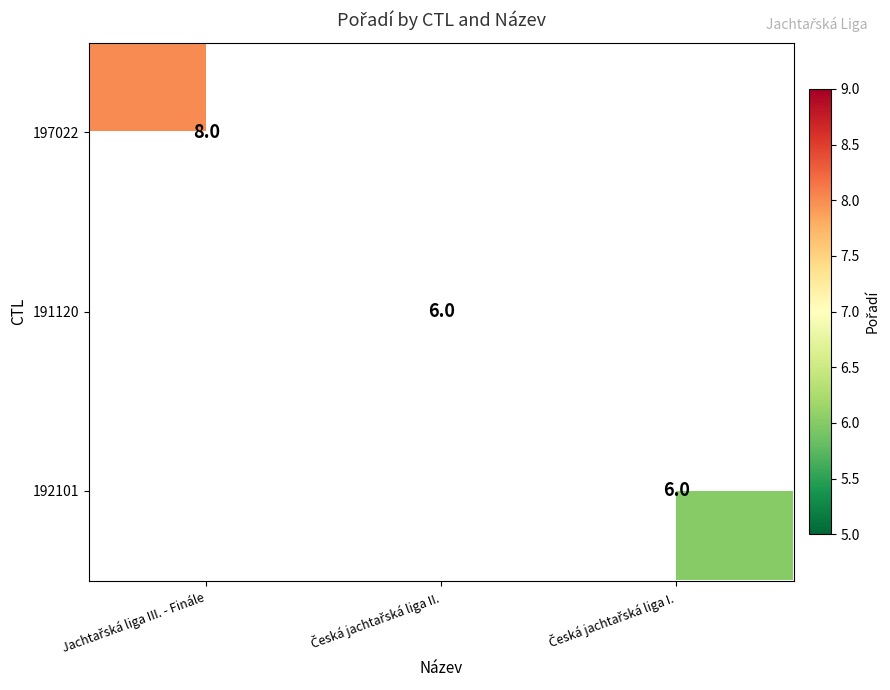

How many positive values does the 191120 series have?

1